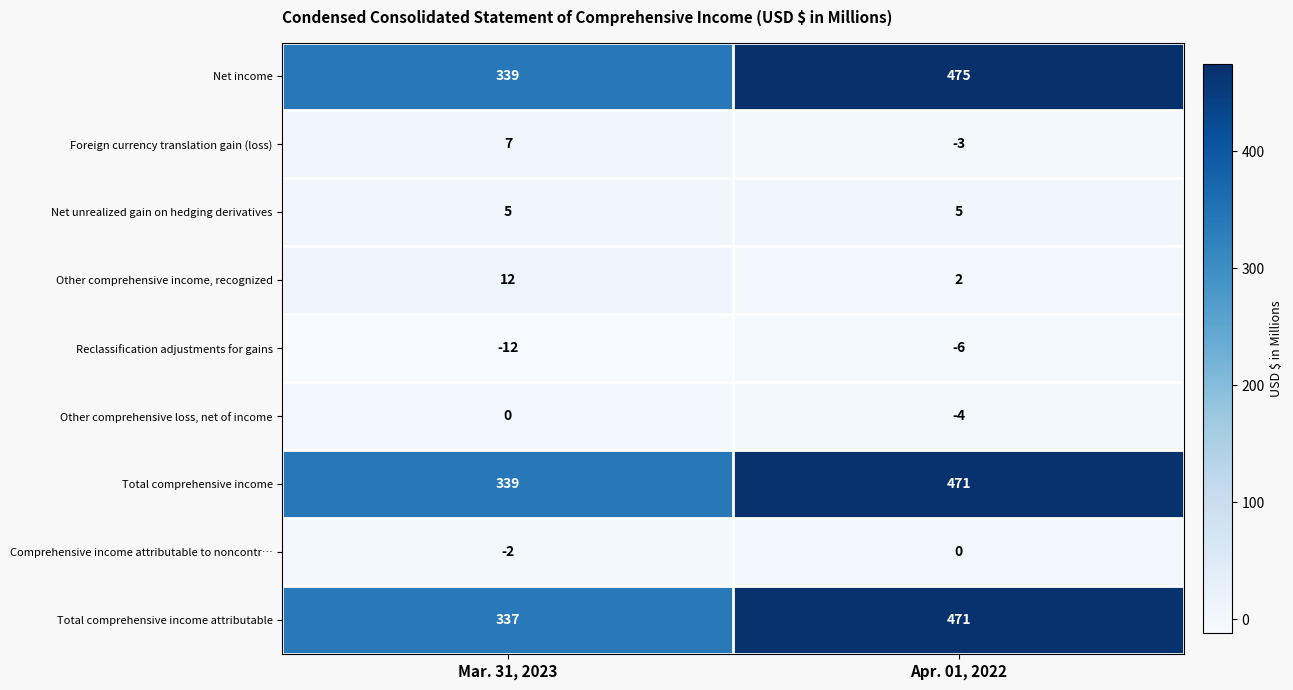

Reading right to left, transcribe all the data shown in this chart.

Net income: 475	339
Foreign currency translation gain (loss): -3	7
Net unrealized gain on hedging derivatives: 5	5
Other comprehensive income, recognized: 2	12
Reclassification adjustments for gains: -6	-12
Other comprehensive loss, net of income: -4	0
Total comprehensive income: 471	339
Comprehensive income attributable to noncontr…: 0	-2
Total comprehensive income attributable: 471	337